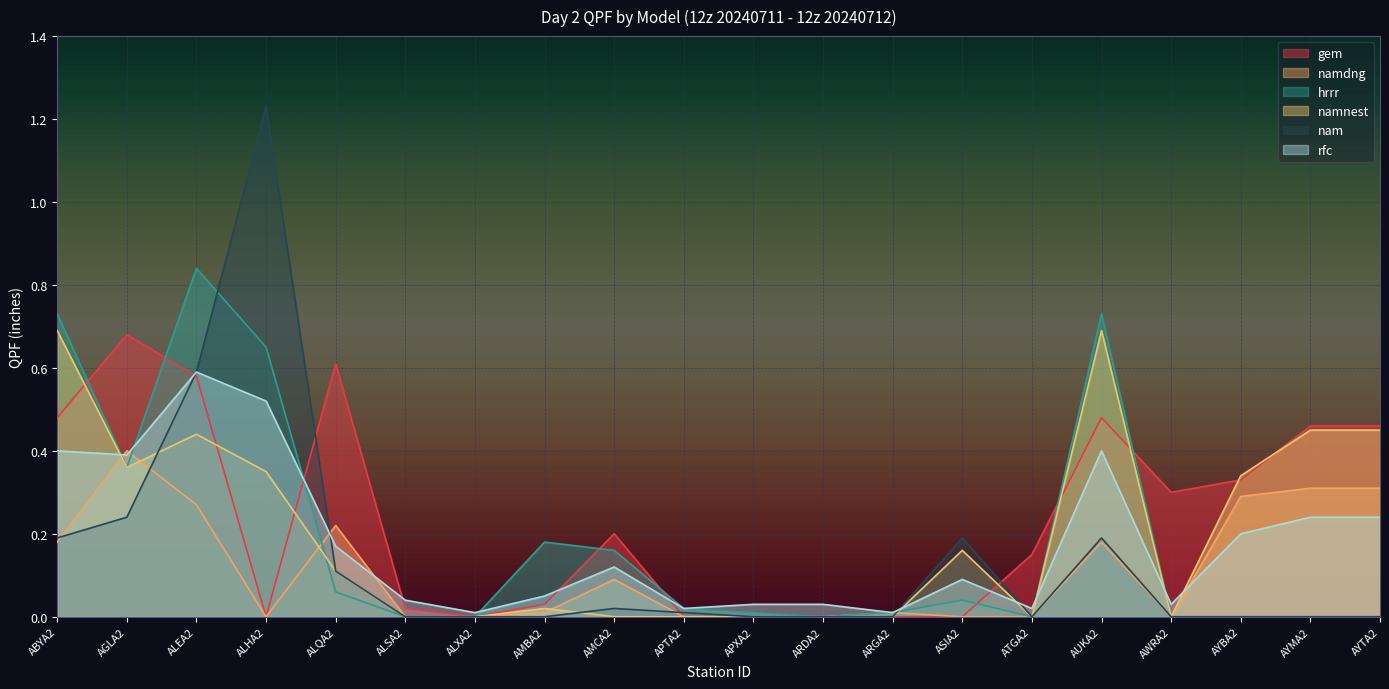

What position from the left is ALXA2?

7